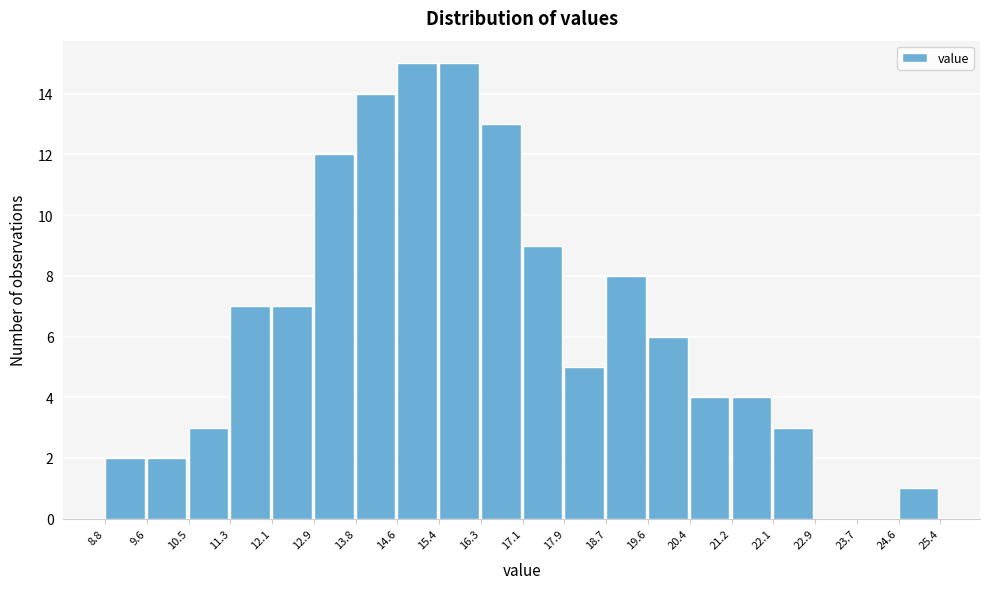

How tall is the bar that spans 22.1 to 22.9 on the x-axis? The values are not printed on the chart, so give them approximately, as read against the axis.

3